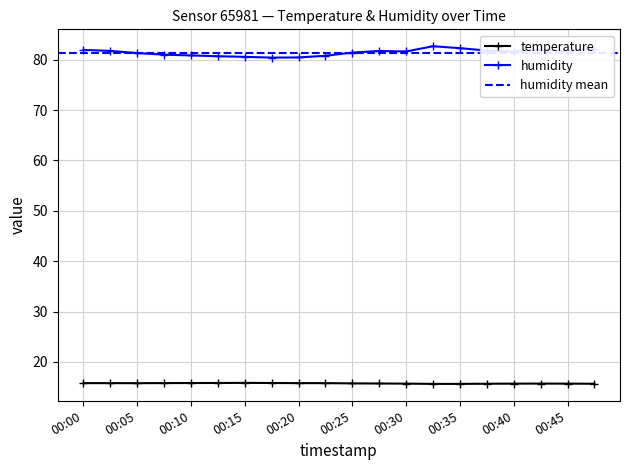

Count the number of categories in the chart.

20